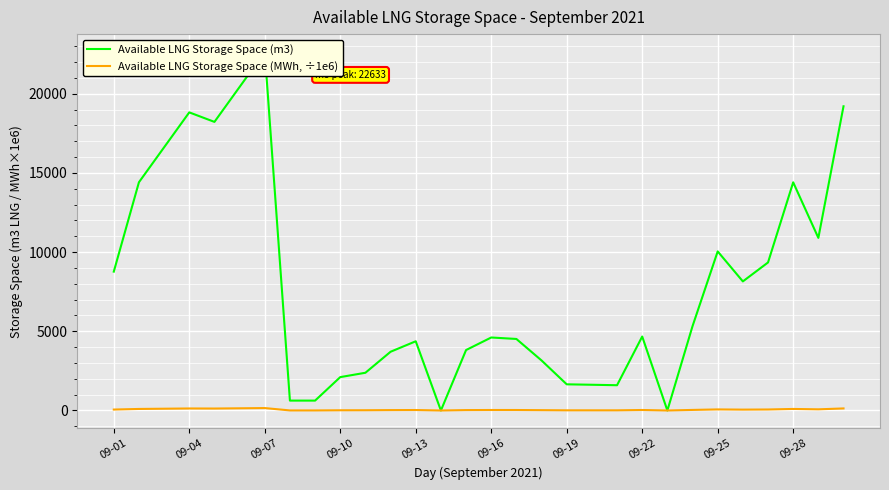

What is the label of the 7th point from the left?

09-07